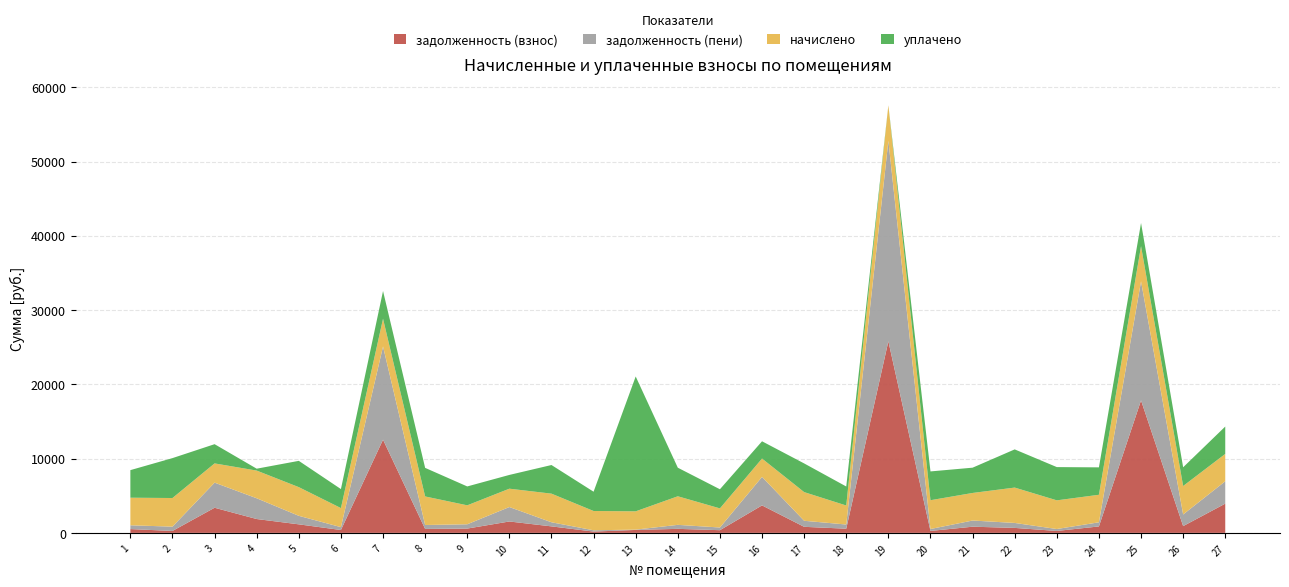

Reading left to right, extract all data points from this chart.

задолженность (взнос): 511.0	259.0	3382.0	1863.7	1148.0	386.4	12548.1	529.4	579.0	1533.8	874.4	174.5	396.3	540.3	361.6	3699.8	814.3	562.8	25794.6	260.5	830.8	668.8	259.5	866.5	17838.0	910.5	3935.3
задолженность (пени): 511.0	580.2	3382.0	2795.6	1148.0	386.4	12548.1	529.4	579.0	1945.5	553.2	174.5	42.0	540.3	361.6	3837.3	814.3	562.8	26990.6	260.5	830.8	668.8	259.5	557.8	16024.6	1568.4	3014.6
начислено: 3712.6	3853.9	2589.1	3727.4	3861.4	2566.8	3734.9	3846.5	2551.9	2470.1	3853.9	2596.6	2462.6	3846.5	2574.2	2470.1	3861.4	2559.4	4783.9	3876.2	3712.6	4761.6	3861.4	3705.1	4746.7	3831.6	3682.8
уплачено: 3712.6	5372.7	2589.1	254.5	3539.6	2557.1	3734.9	3846.5	2542.3	1852.6	3853.9	2596.6	18155.0	3846.5	2574.2	2323.3	3861.4	2559.4	0.0	3876.2	3403.2	5140.5	4475.9	3691.2	3113.0	2520.7	3682.8